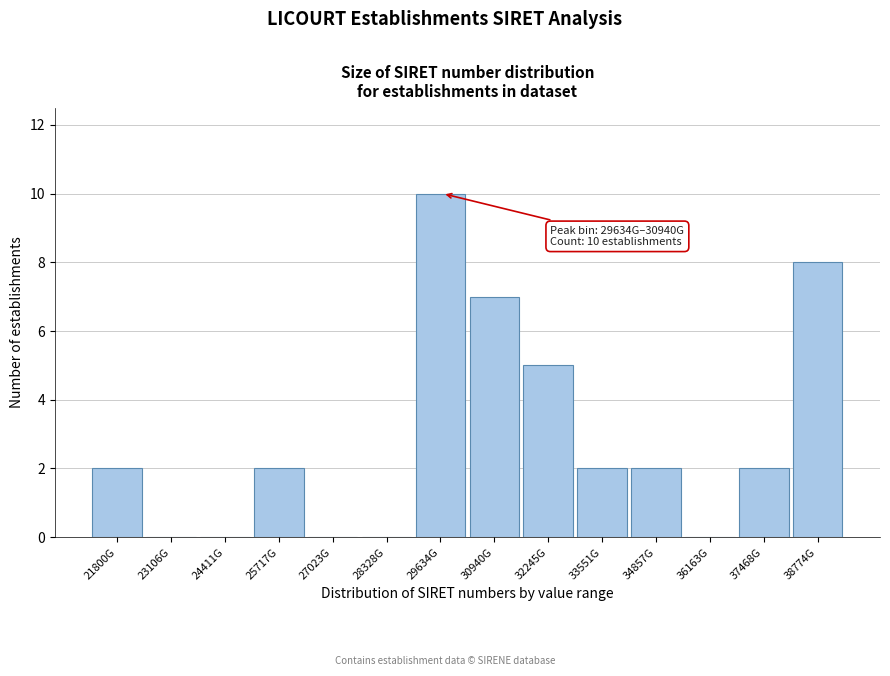

Reading right to left, extract all data points from this chart.

38774G=8	37468G=2	36163G=0	34857G=2	33551G=2	32245G=5	30940G=7	29634G=10	28328G=0	27023G=0	25717G=2	24411G=0	23106G=0	21800G=2